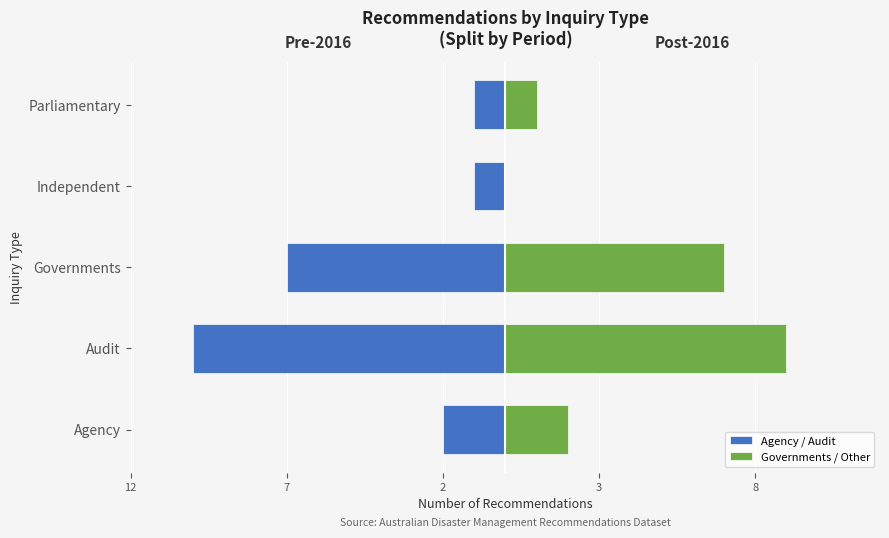

How many data points does each series have?

5